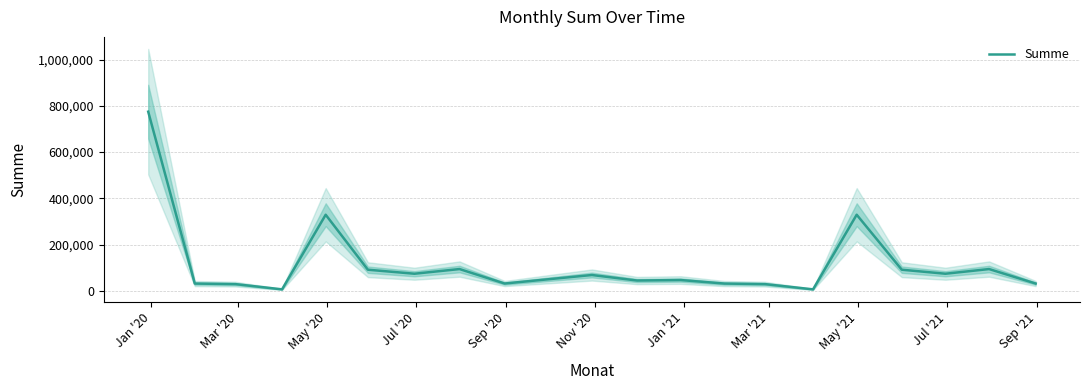

How many series are shown in this chart?

1